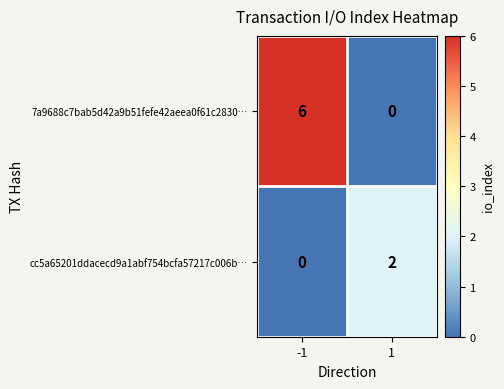

What is the difference between the highest and lowest values at -1?

6